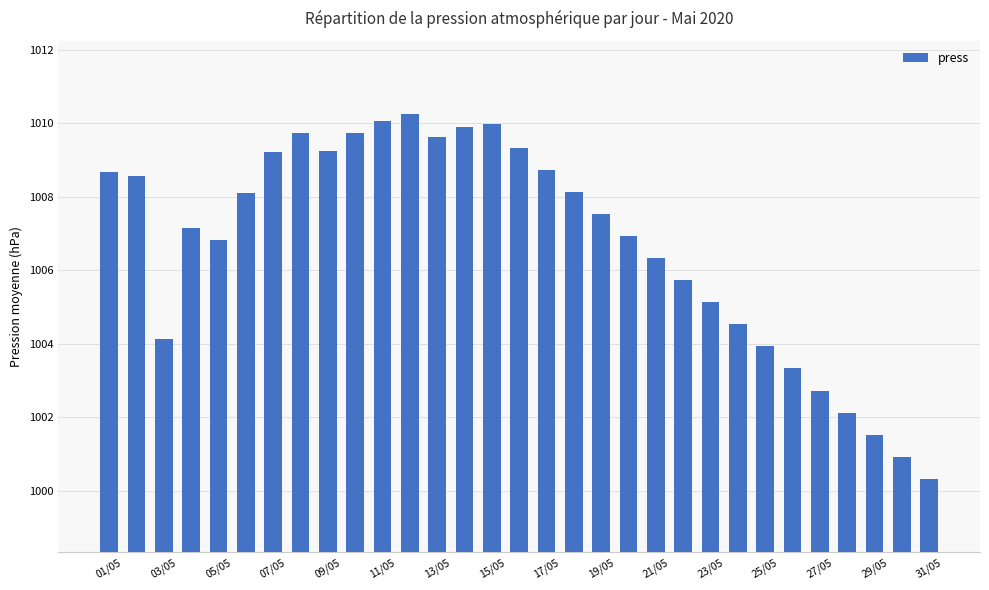

What is the sum of all values?

31208.4